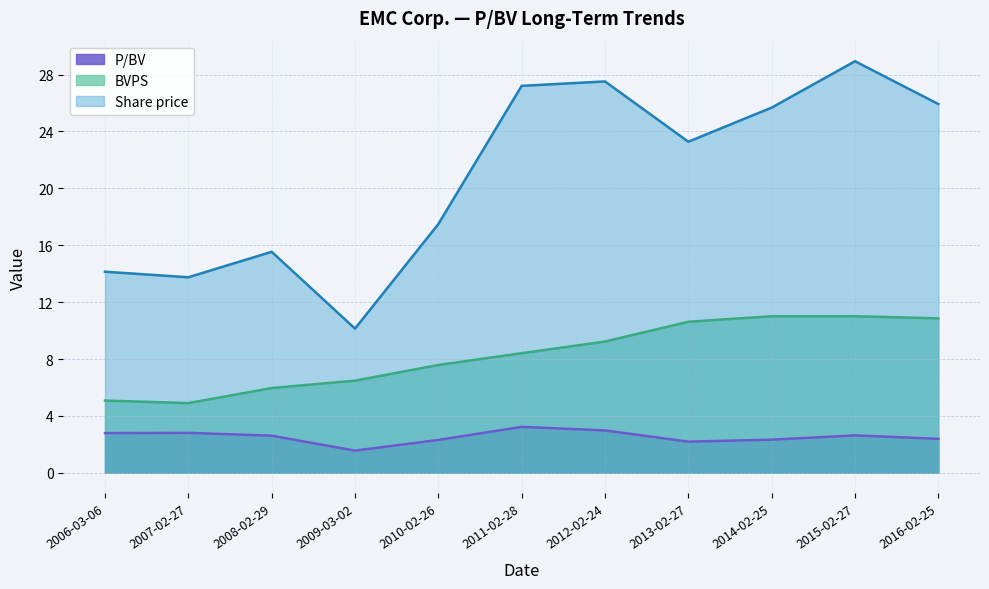

How many distinct data groups are displayed?

3